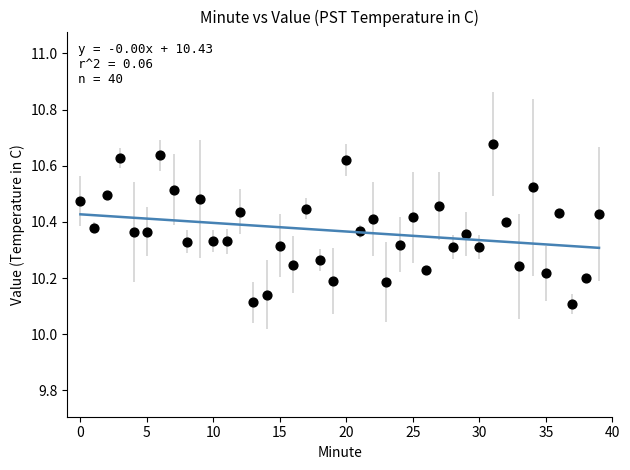

What is the range of Y values (max minus min)?

0.6